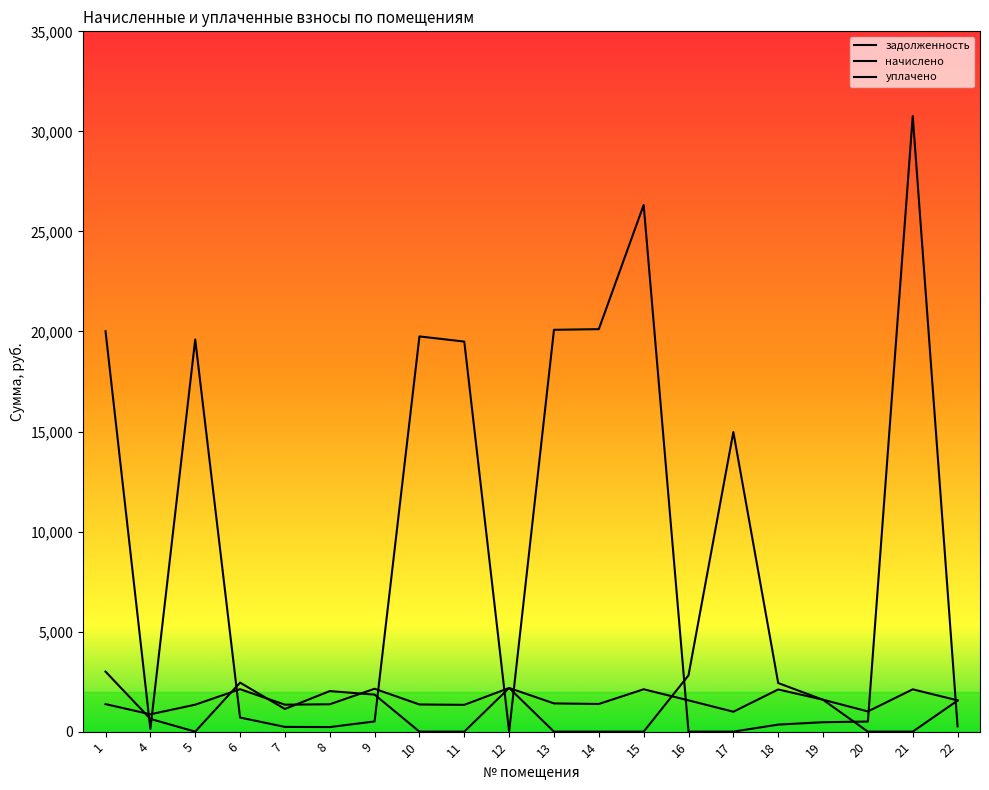

How many distinct data groups are displayed?

3